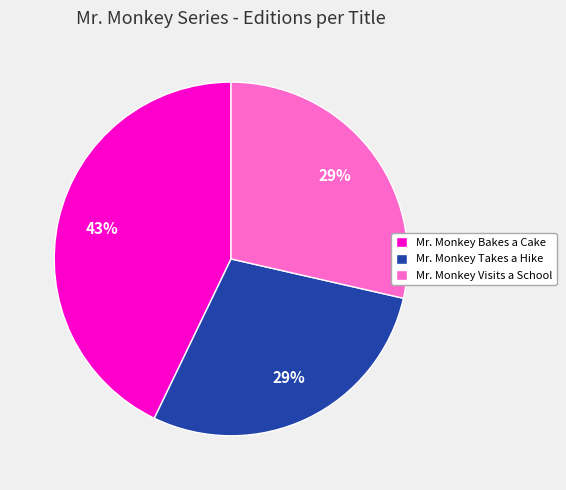

Combined, do Mr. Monkey Bakes a Cake and Mr. Monkey Visits a School account for over 50%?

Yes